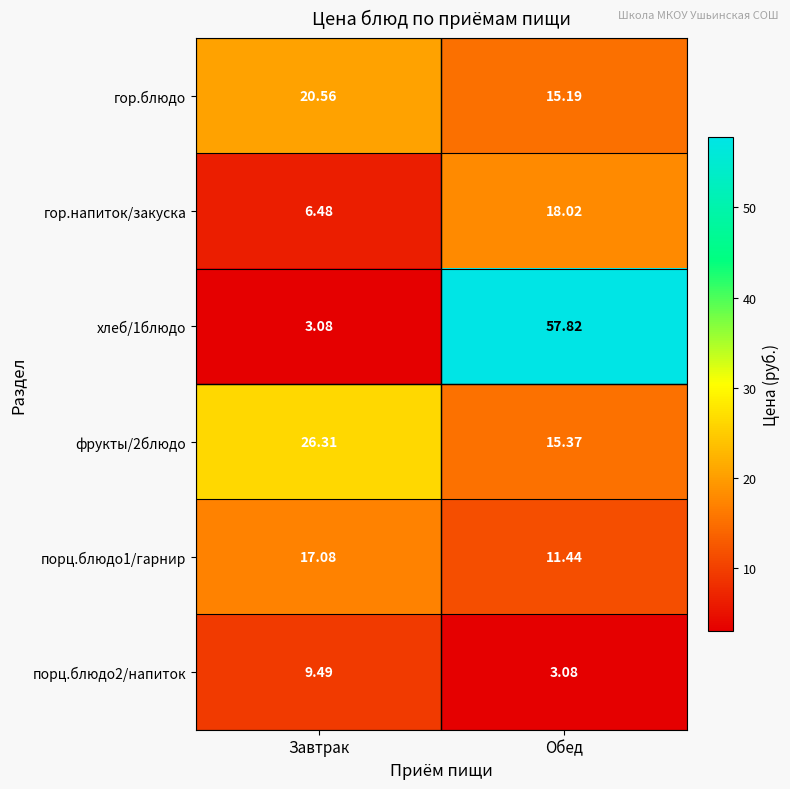

Is the value of фрукты/2блюдо at Обед greater than the value of порц.блюдо2/напиток at Обед?

Yes